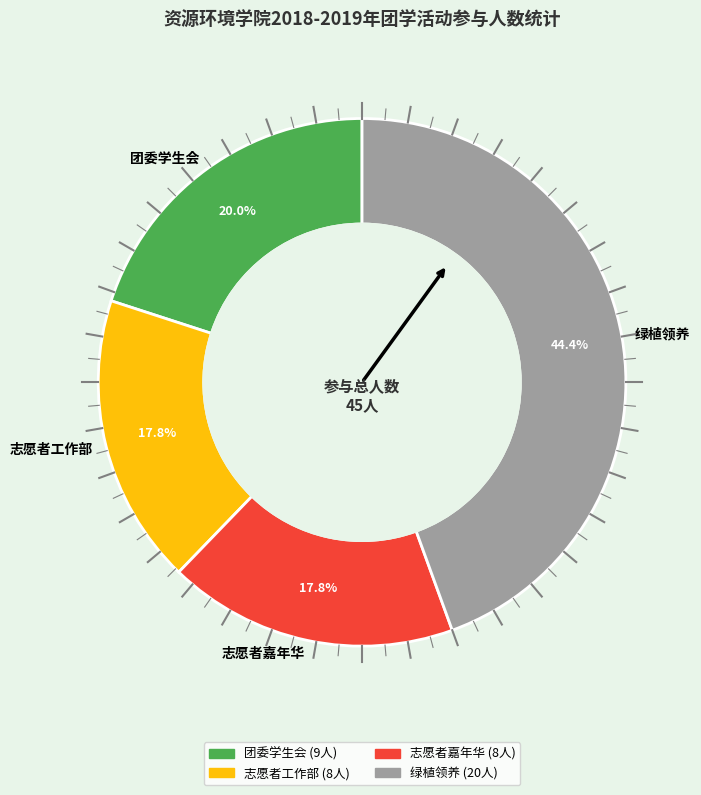

What percentage is NOT represented by 志愿者工作部?

82.2%